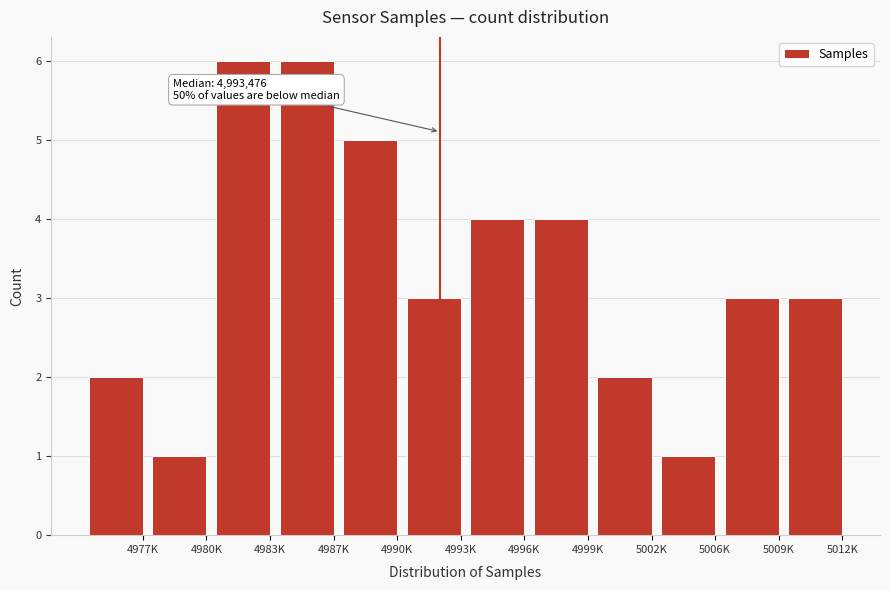

Reading left to right, what are all the values shown in this chart?

4977K=2	4980K=1	4983K=6	4987K=6	4990K=5	4993K=3	4996K=4	4999K=4	5002K=2	5006K=1	5009K=3	5012K=3